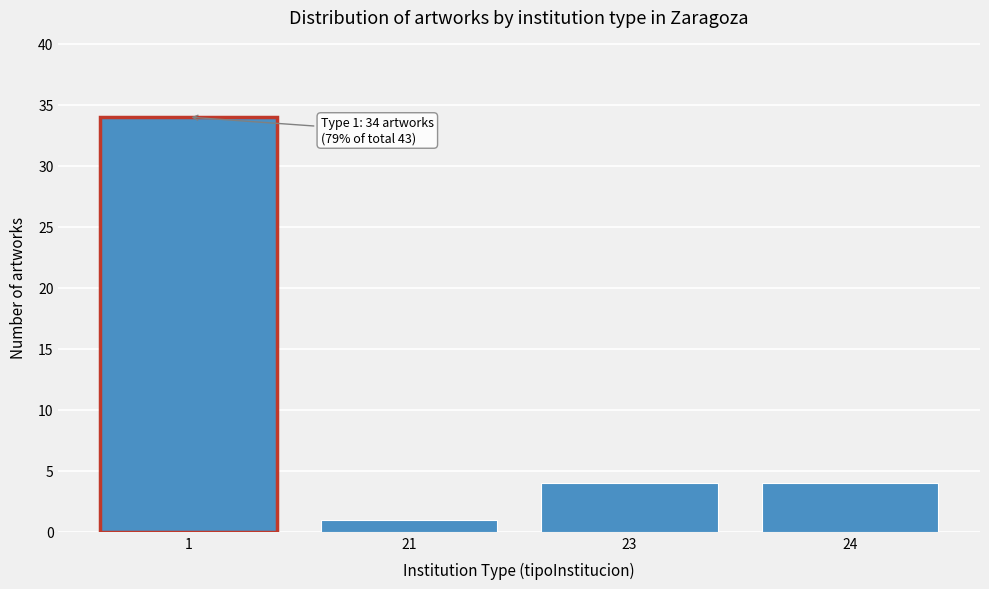

Reading left to right, what are all the values shown in this chart?

1=34	21=1	23=4	24=4